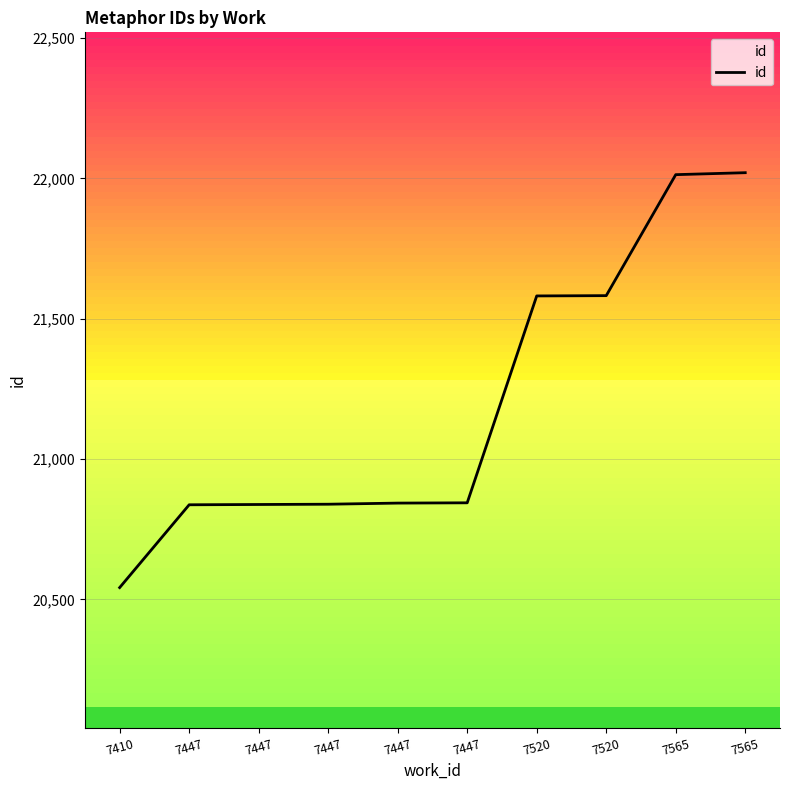

Rank the categories by value from lowest to highest.

7410, 7447, 7447, 7447, 7447, 7447, 7520, 7520, 7565, 7565